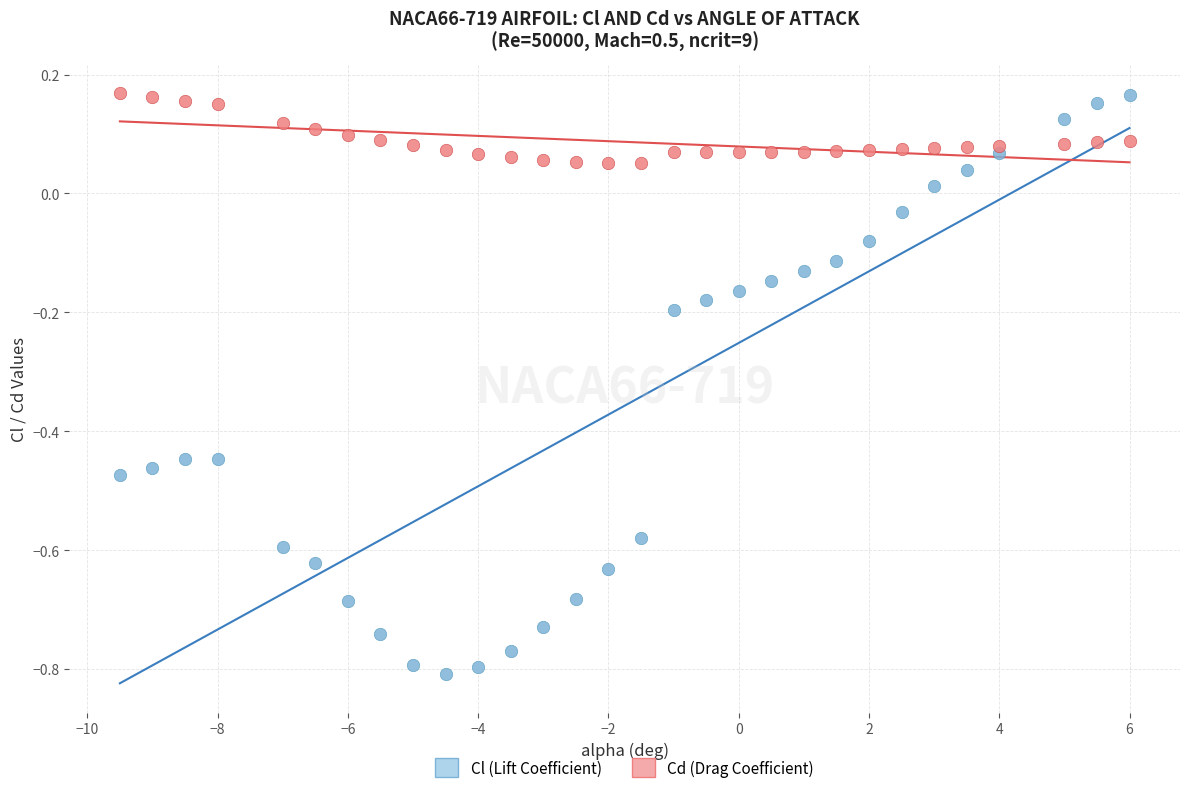

What are all the series names shown in the legend?

Cl (Lift Coefficient), Cd (Drag Coefficient)